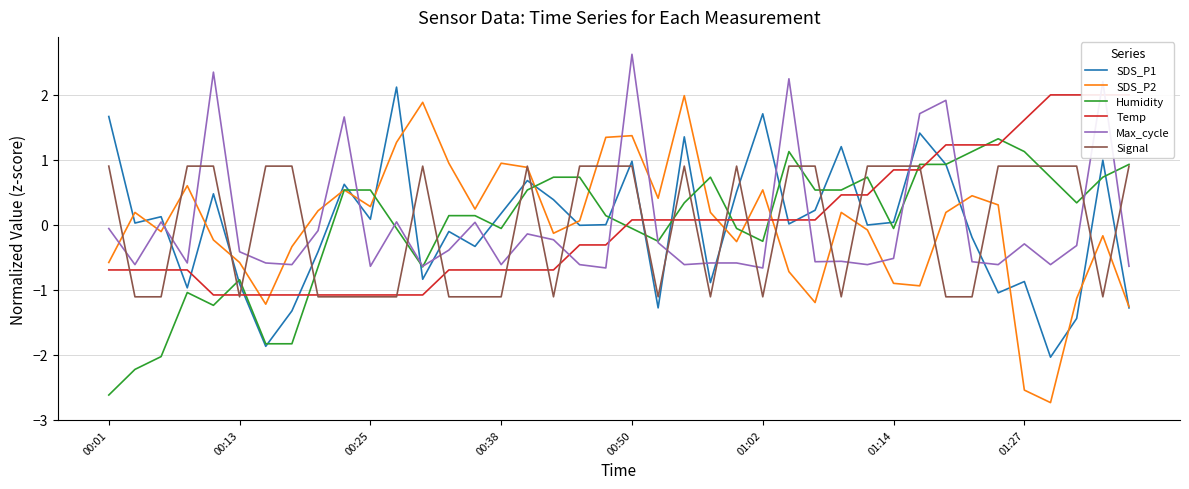

What is the smallest value displayed?

-2.7